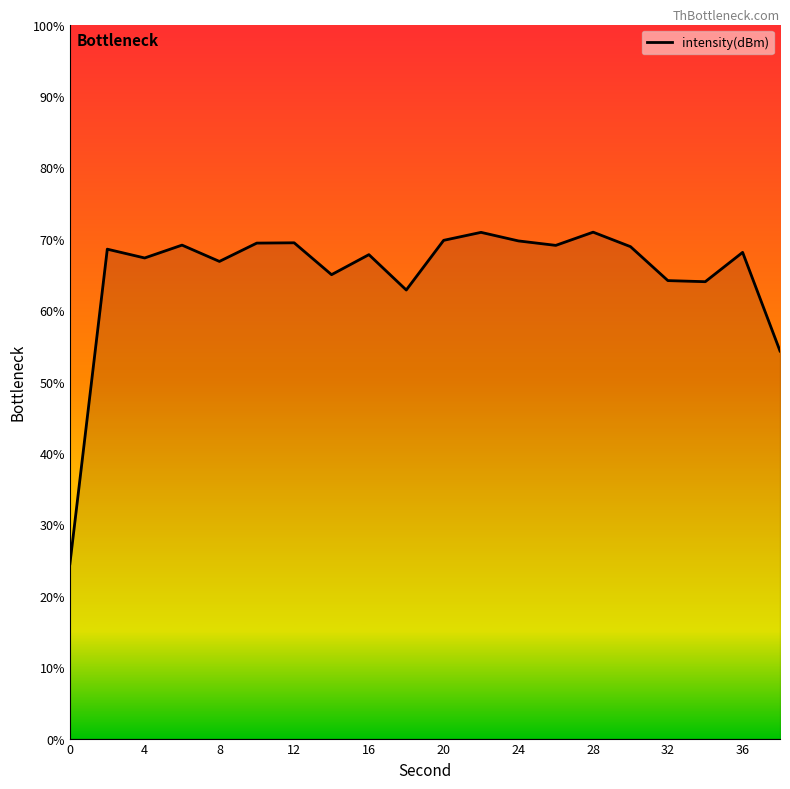

What is the maximum value shown in the chart?

70.9